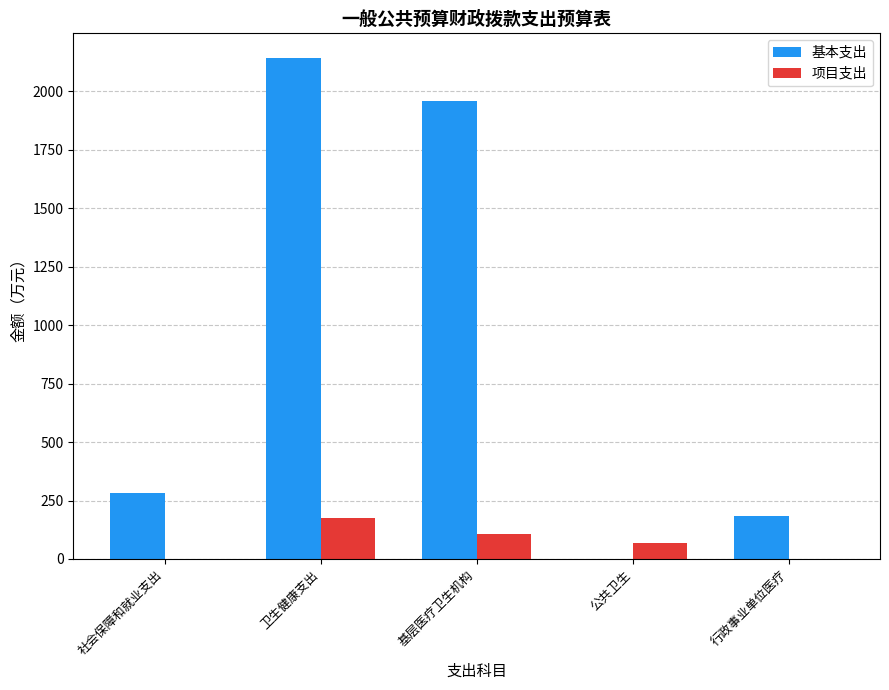

Which series has the largest total across all categories?

基本支出